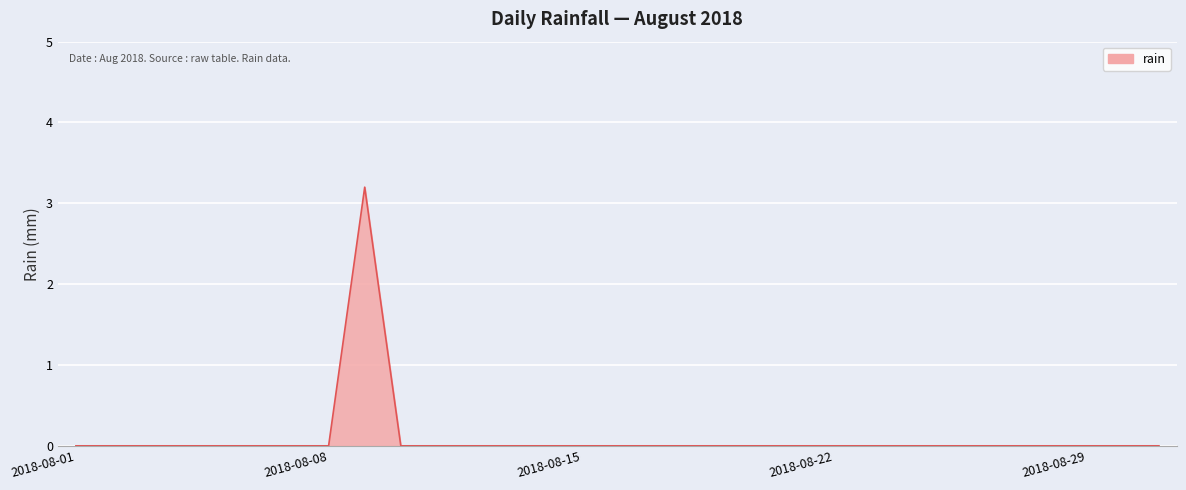

What is the difference between the maximum and minimum values?

3.2